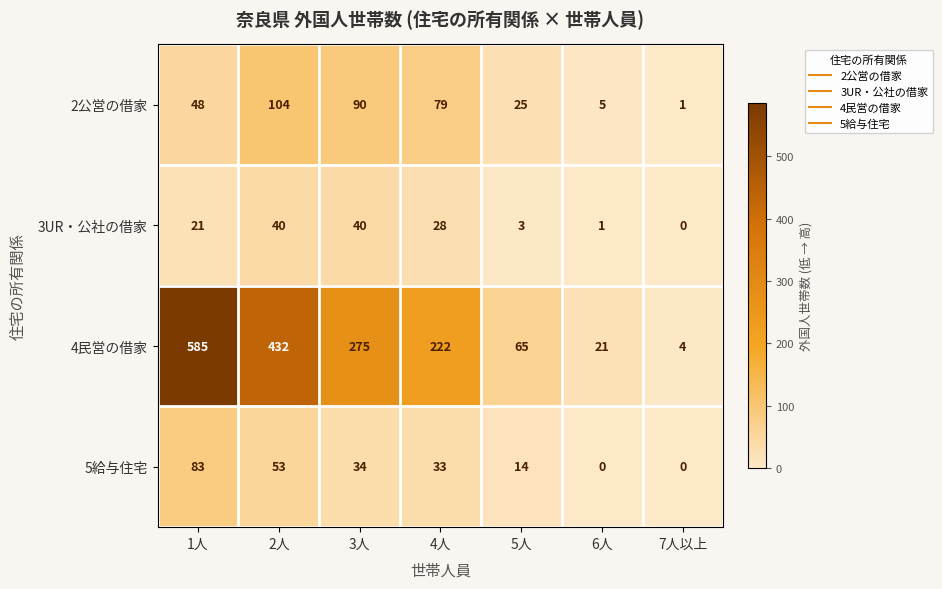

Rank the series by their maximum value, from lowest to highest.

3UR・公社の借家, 5給与住宅, 2公営の借家, 4民営の借家